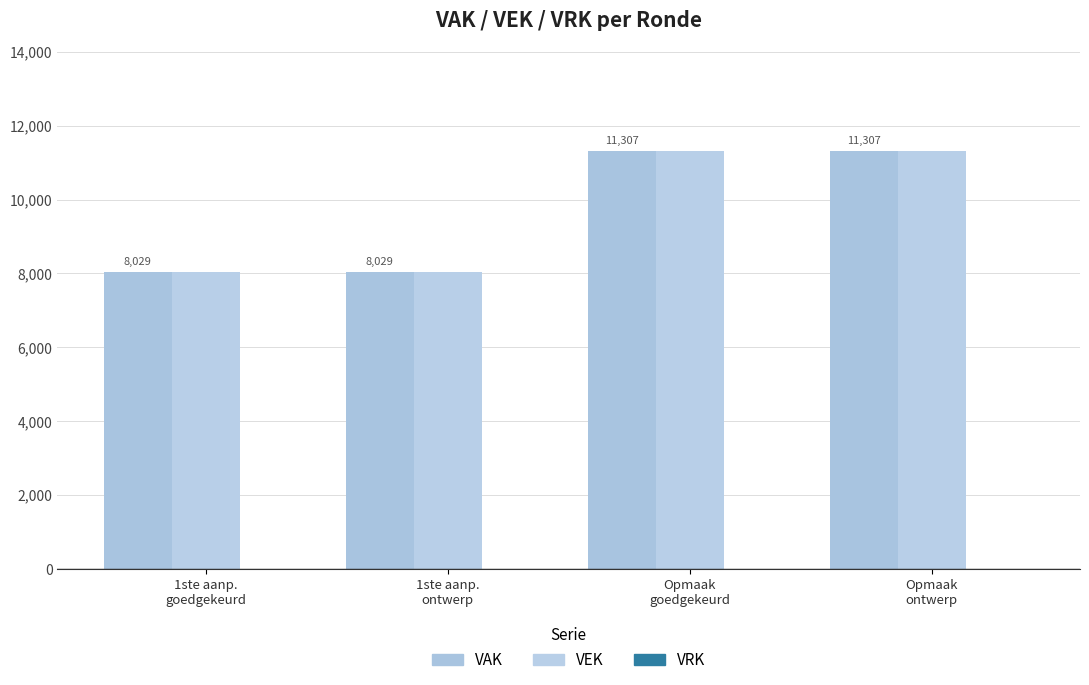

Which has a higher value, Opmaak
ontwerp or 1ste aanp.
goedgekeurd?

Opmaak
ontwerp